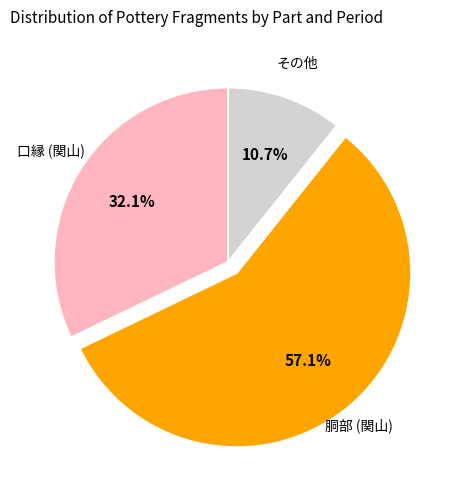

To the nearest percent, what is the difference between the largest and smallest slice percentages?

46%